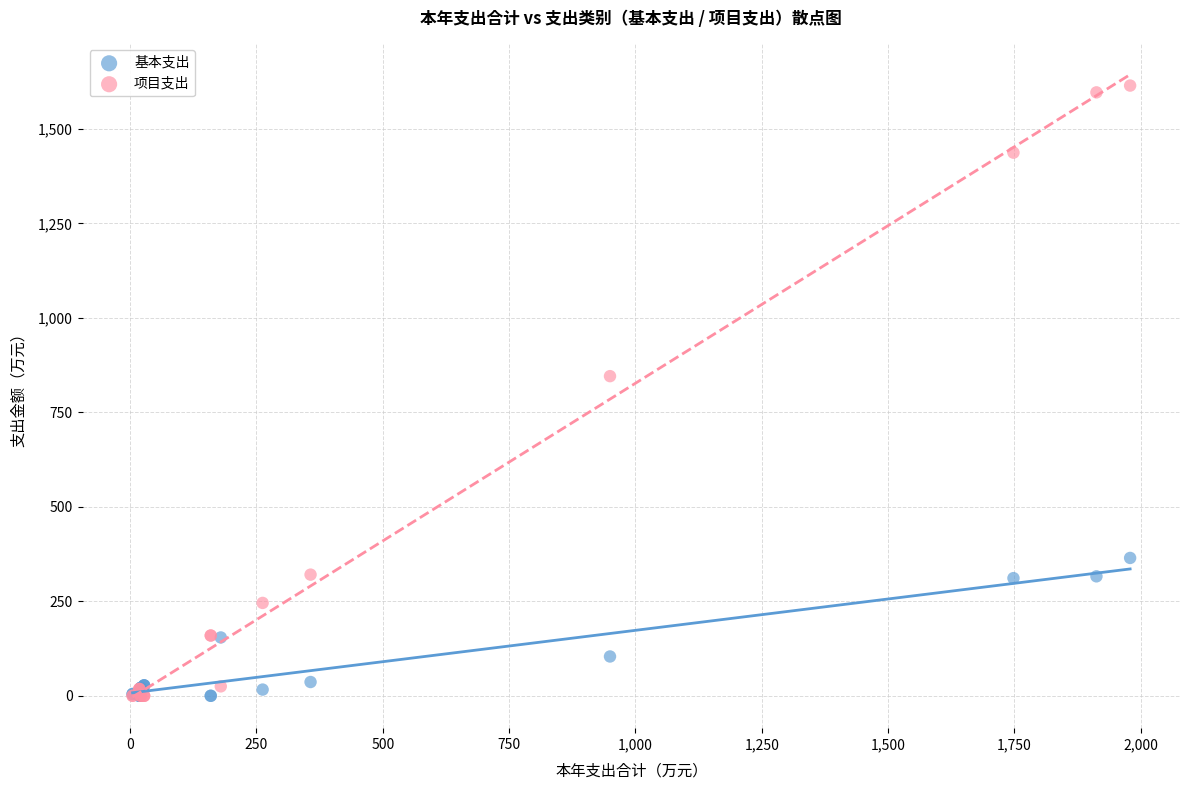

What are all the series names shown in the legend?

基本支出, 项目支出